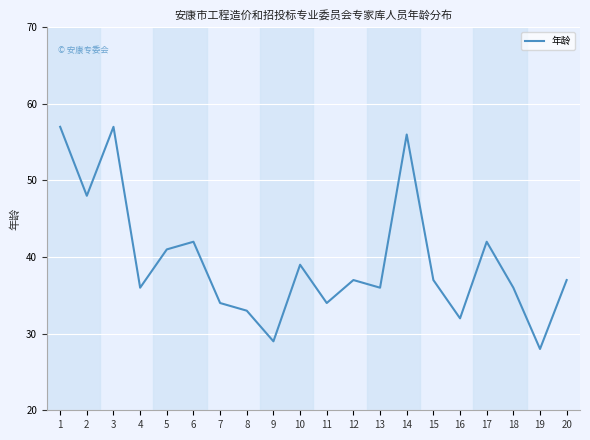

Where does the data first go above 37?

1